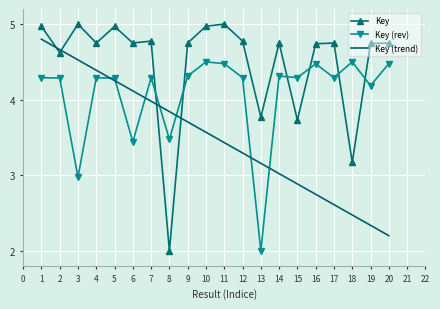

What is the greatest value displayed?

5.0